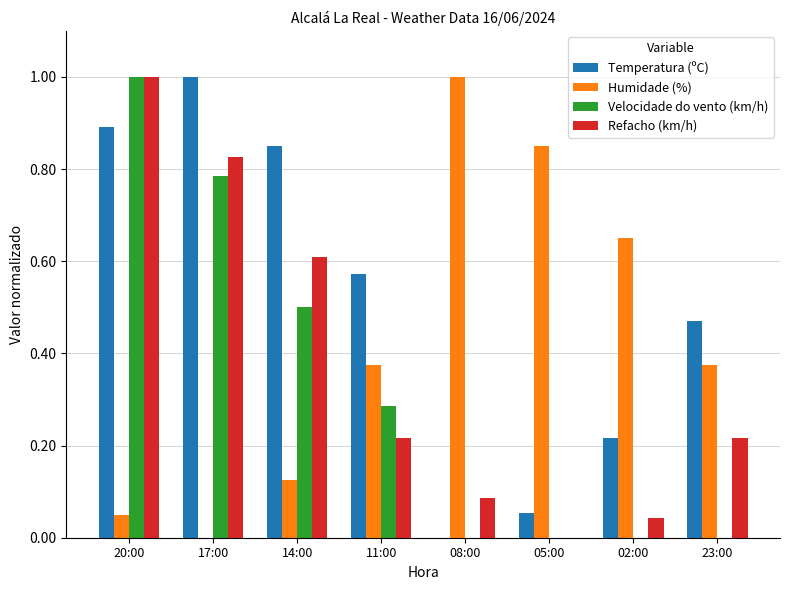

True or false: Velocidade do vento (km/h) has a value of 0.0 at 02:00.

True